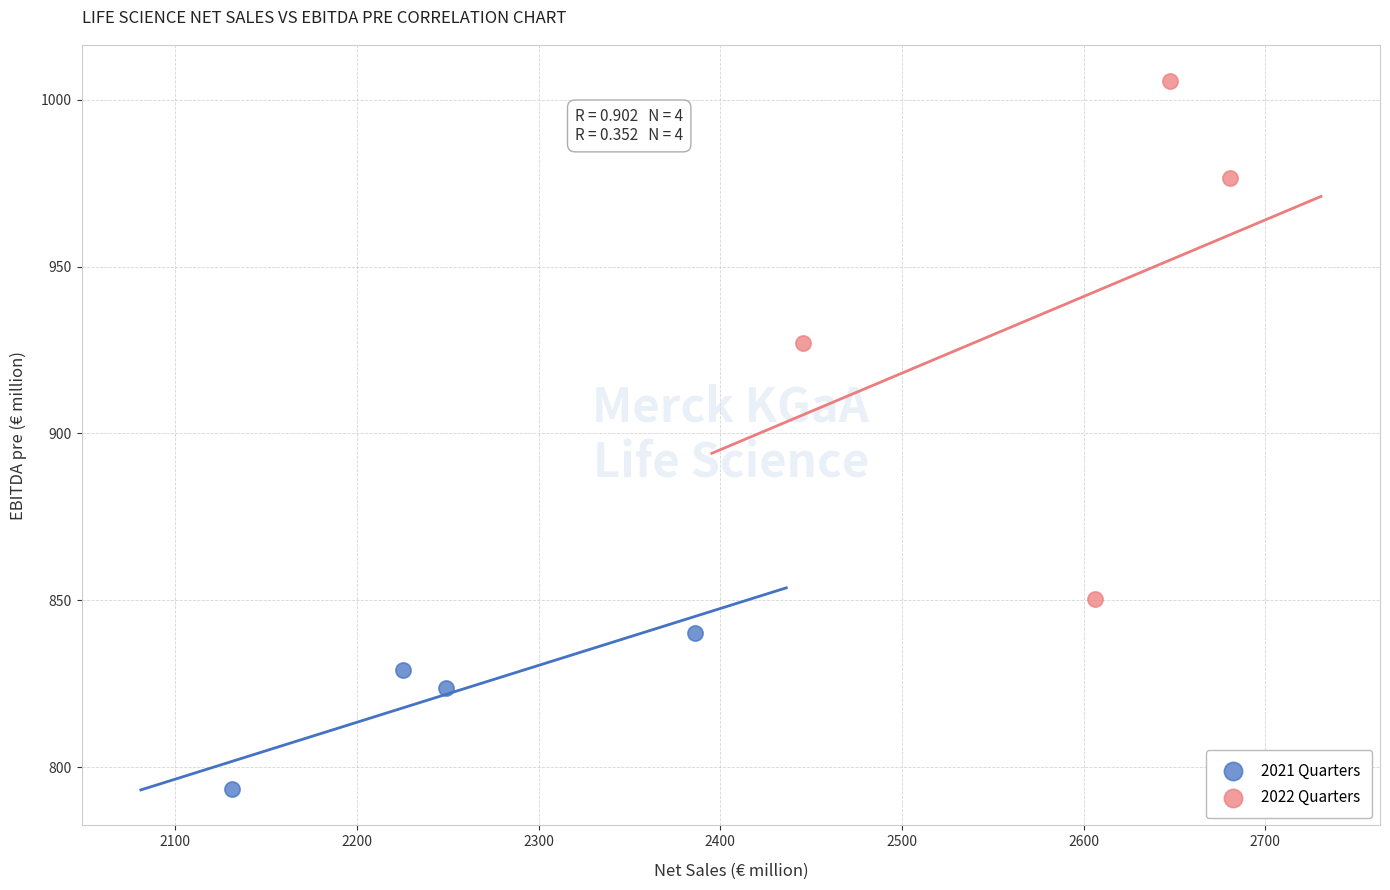

Which series has the widest spread of Y values?

2022 Quarters